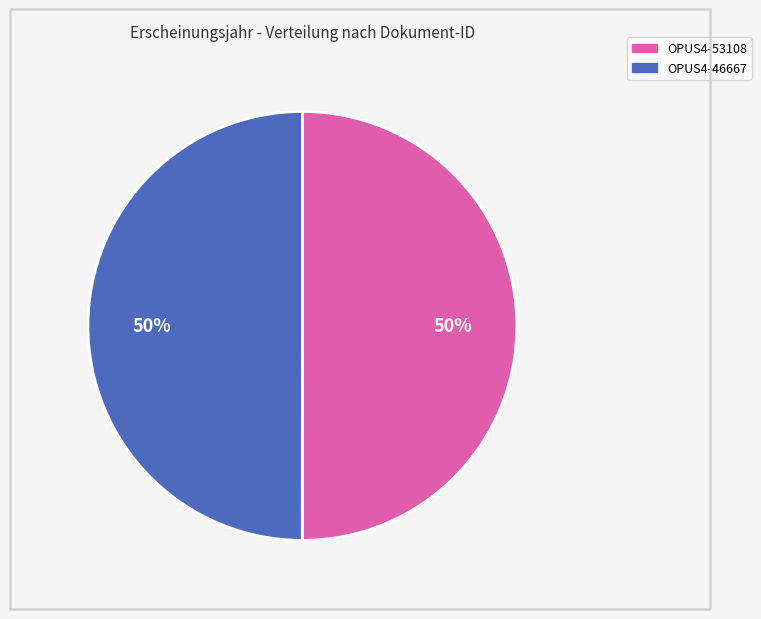

Combined, do OPUS4-53108 and OPUS4-46667 account for over 50%?

Yes